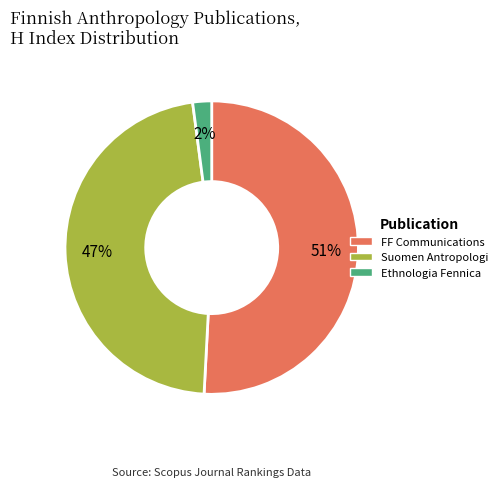

What is the largest slice in the pie chart?

FF Communications